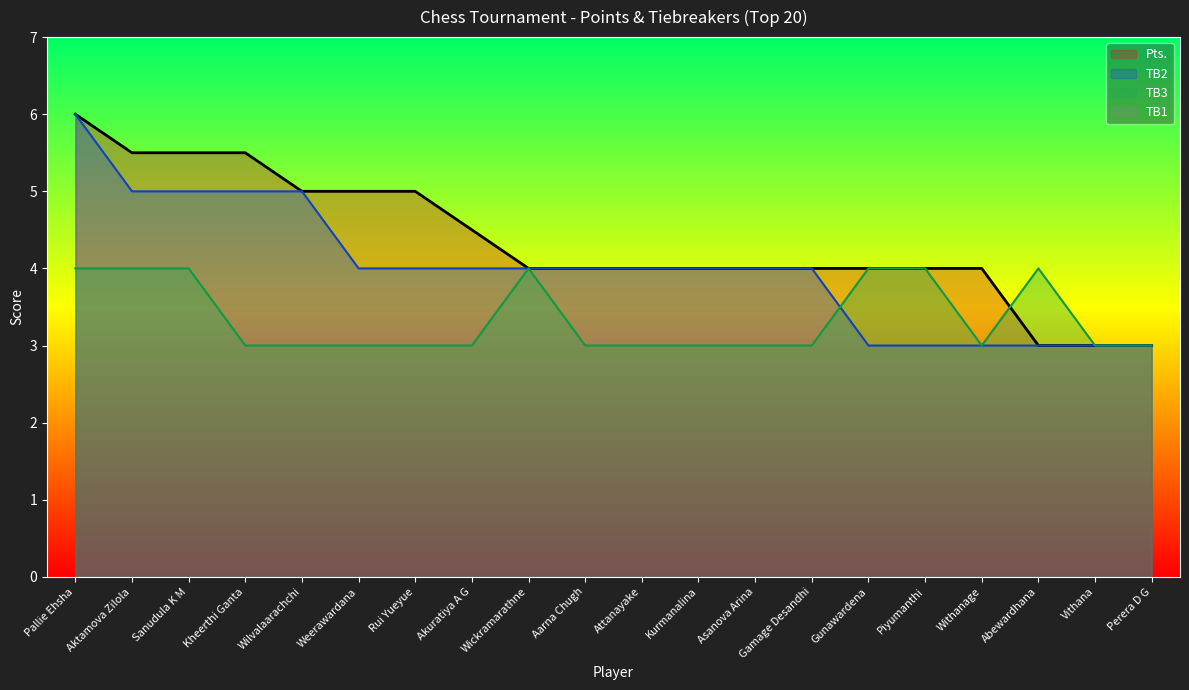

True or false: TB2 and TB3 cross at least once.

True